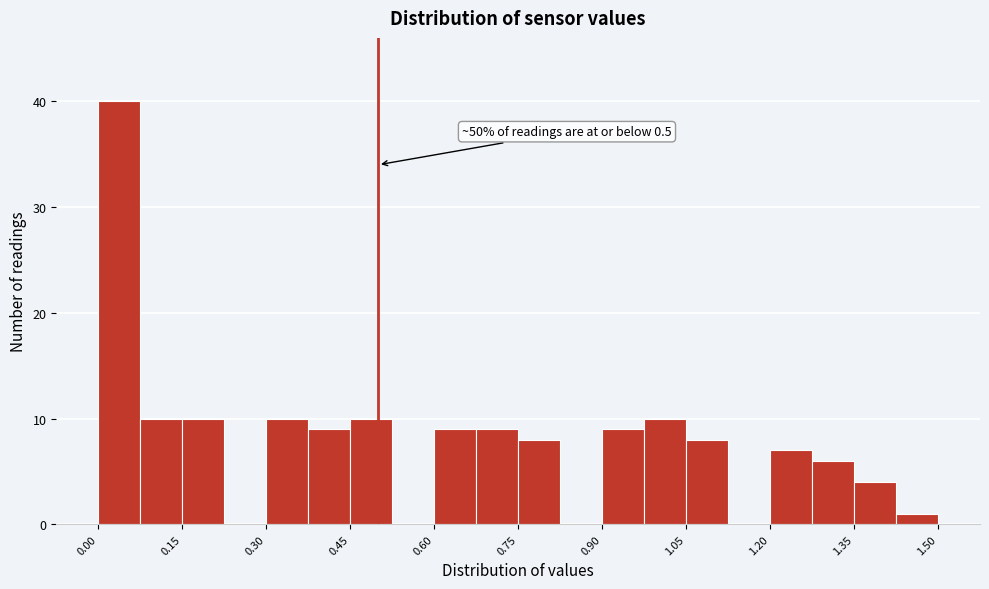

Around what value on the x-axis is the tallest bar? Give the approximate position of its centre, as read against the axis.

0.04